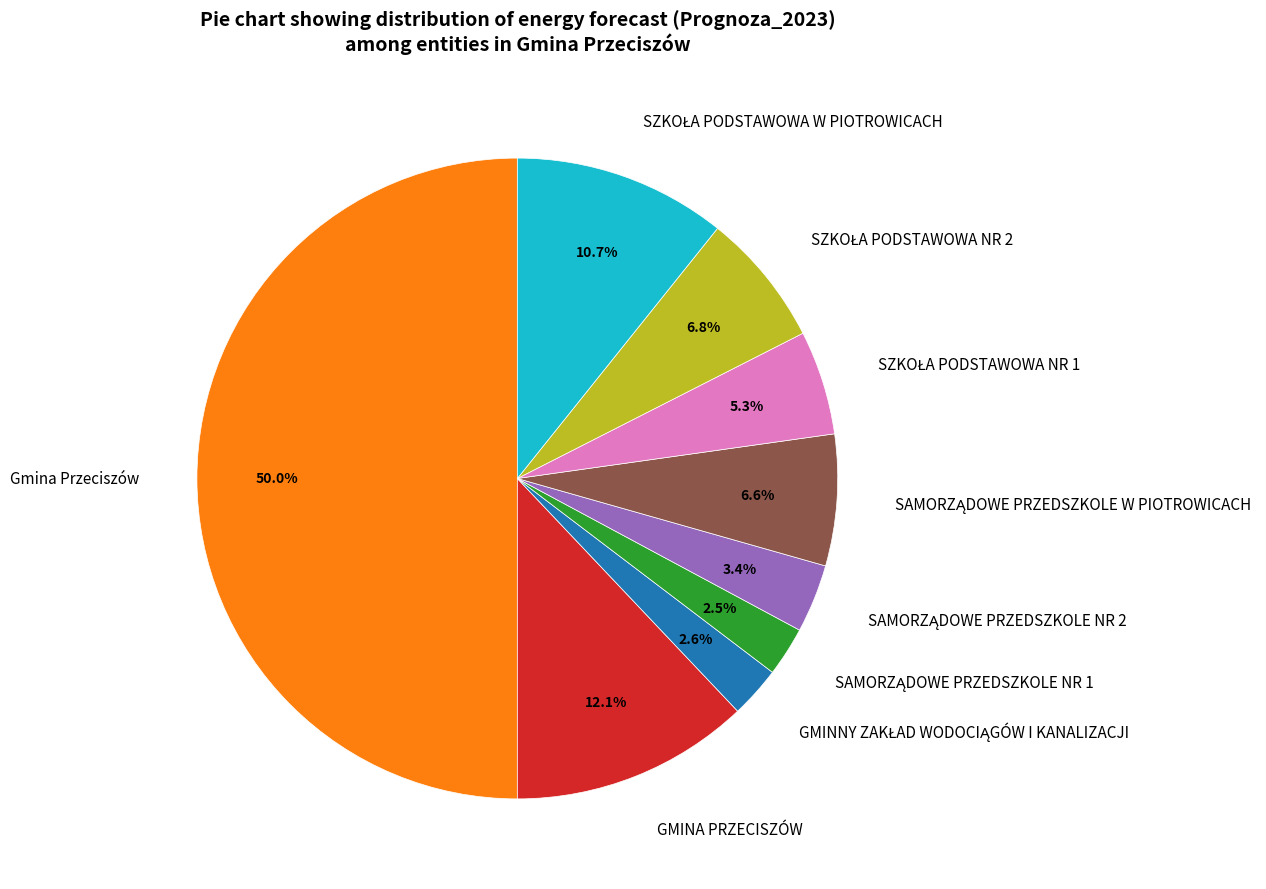

Which slice is the largest?

Gmina Przeciszów